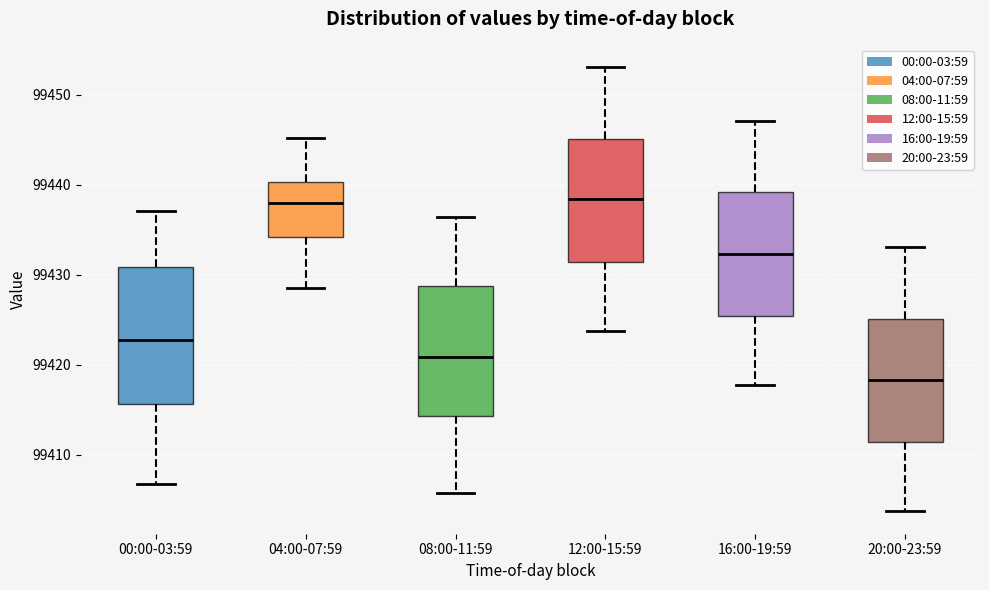

Which box has the lowest median line?

20:00-23:59